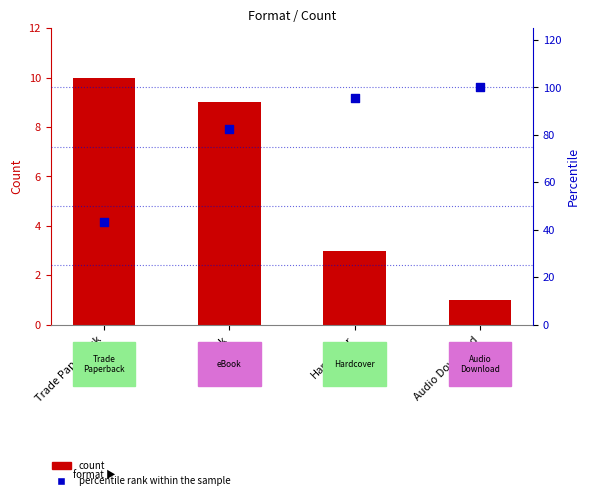

Is the value of percentile rank within the sample at Audio Download greater than the value of count at Hardcover?

Yes